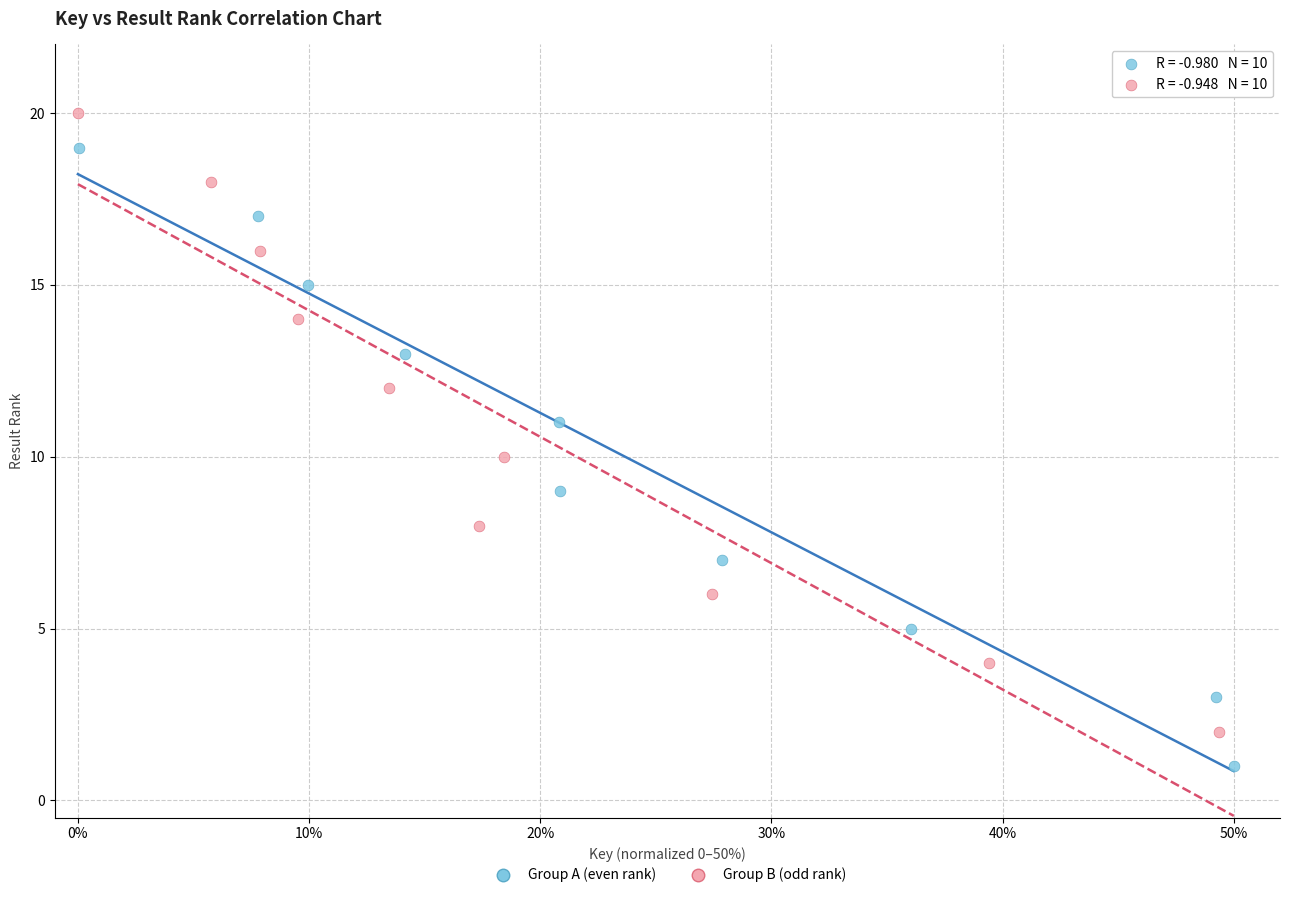

Which series reaches the maximum Y coordinate?

Group B (odd rank)